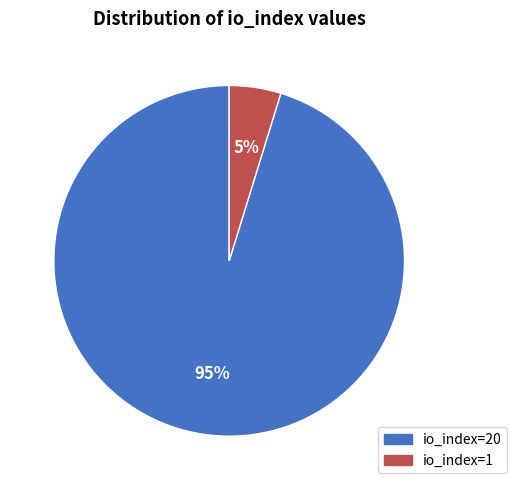

What is the ratio of the value at io_index=1 to the value at io_index=20?

0.1